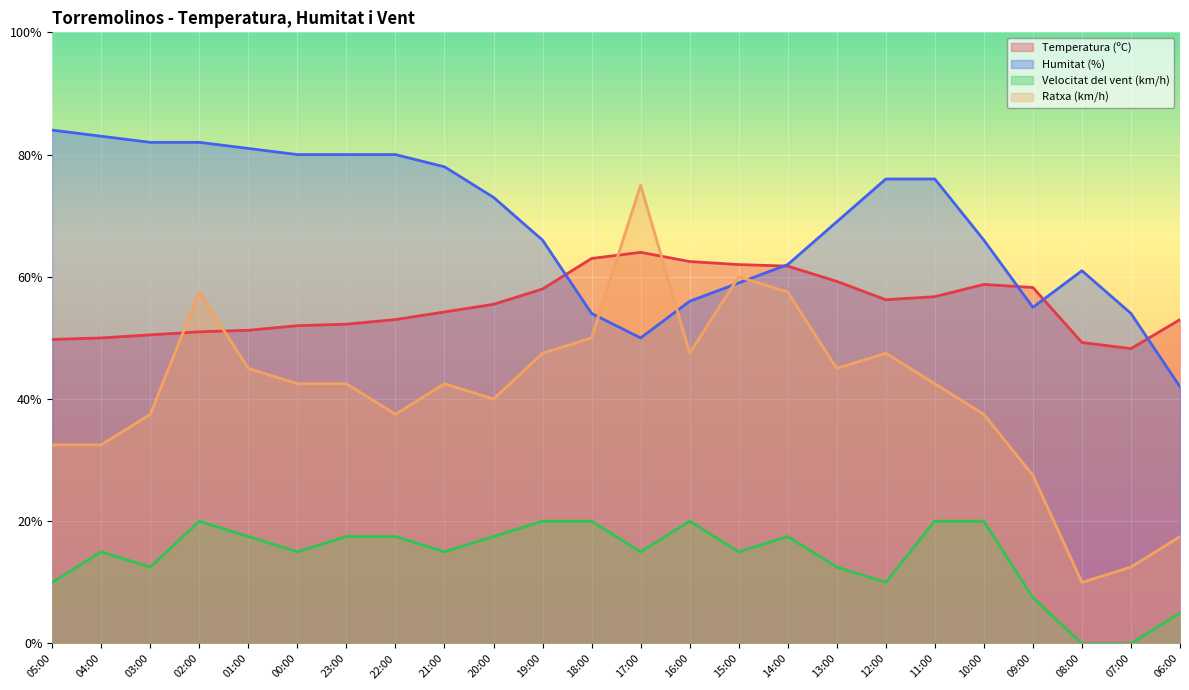

Where do Ratxa (km/h) and Temperatura (ºC) first cross each other?

03:00 and 02:00